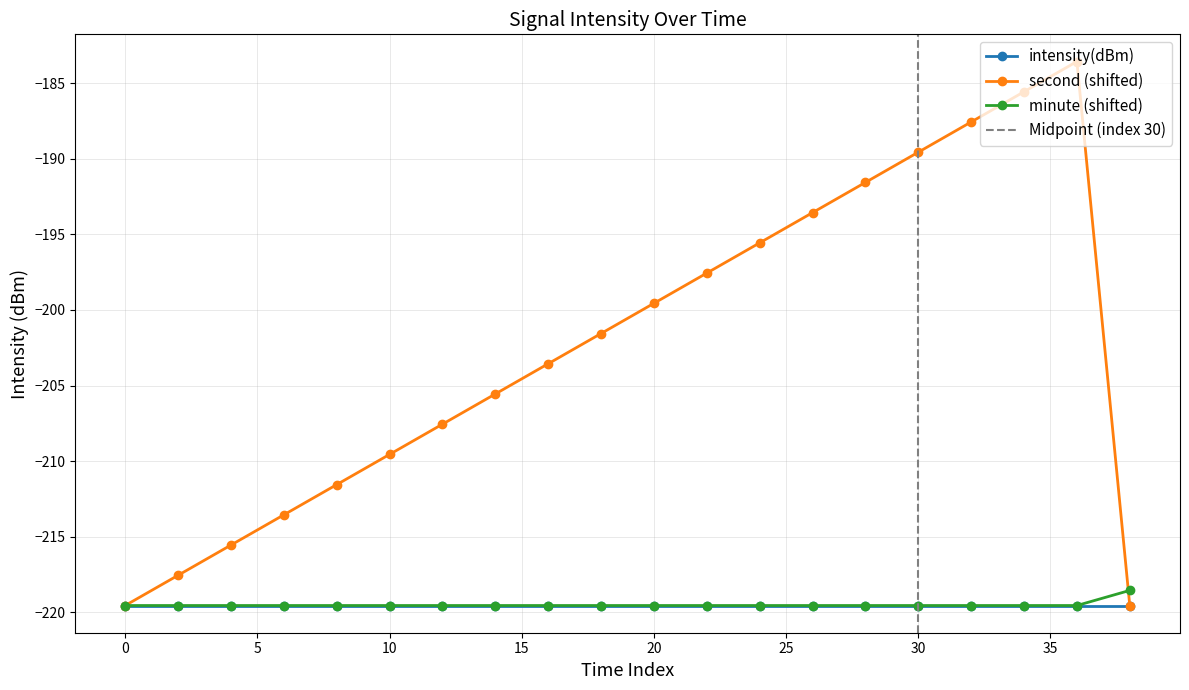

Read the minute value at 6.

-219.6